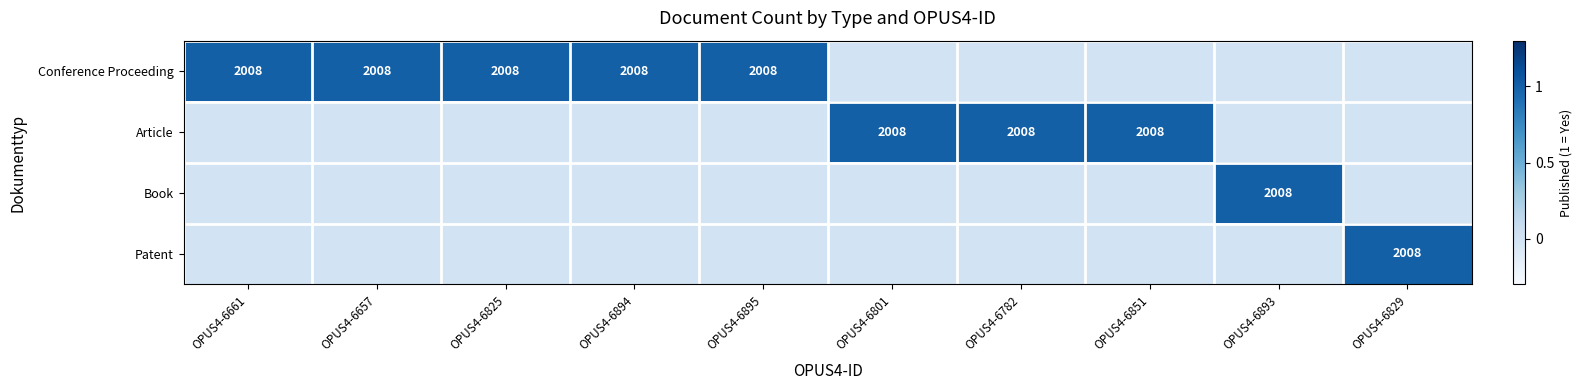

What is the total value across all series at OPUS4-6661?

1